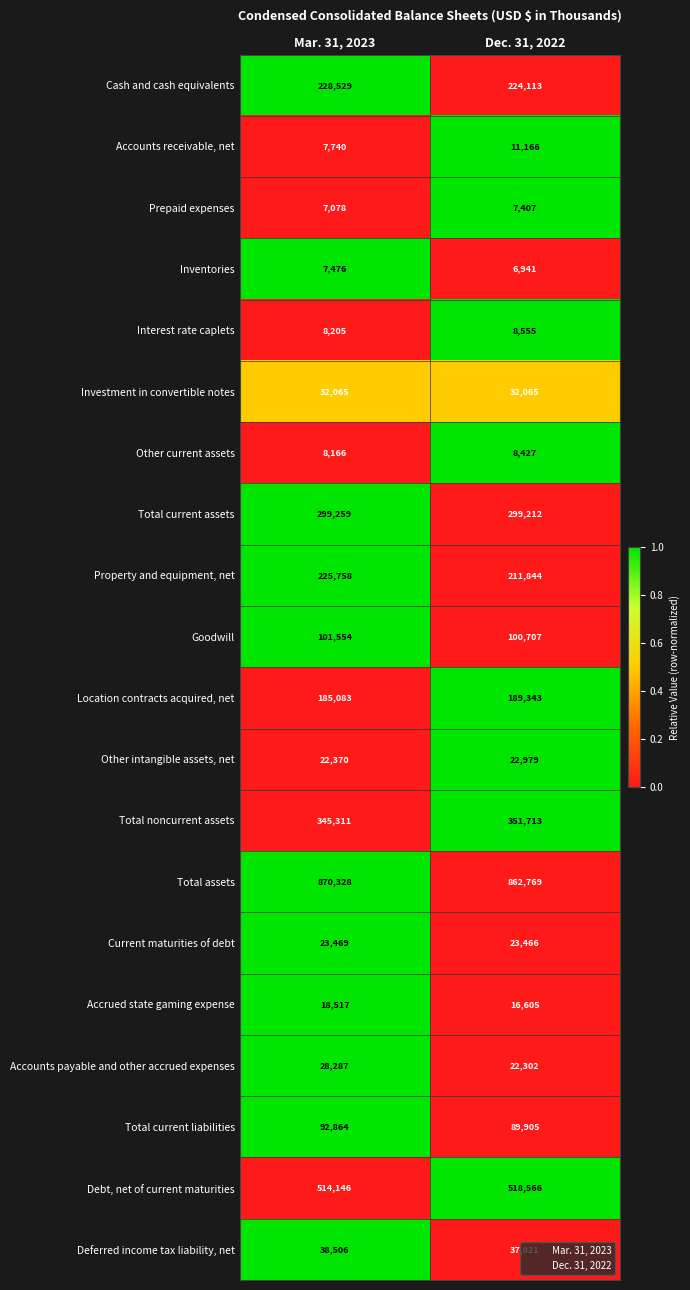

At which label does Inventories reach its peak?

Mar. 31, 2023